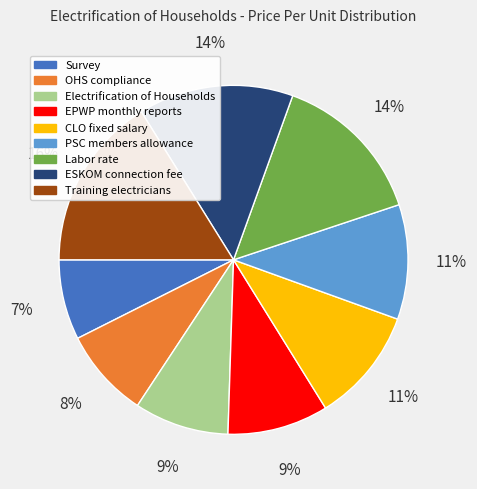

To the nearest percent, what is the difference between the largest and smallest slice percentages?

9%